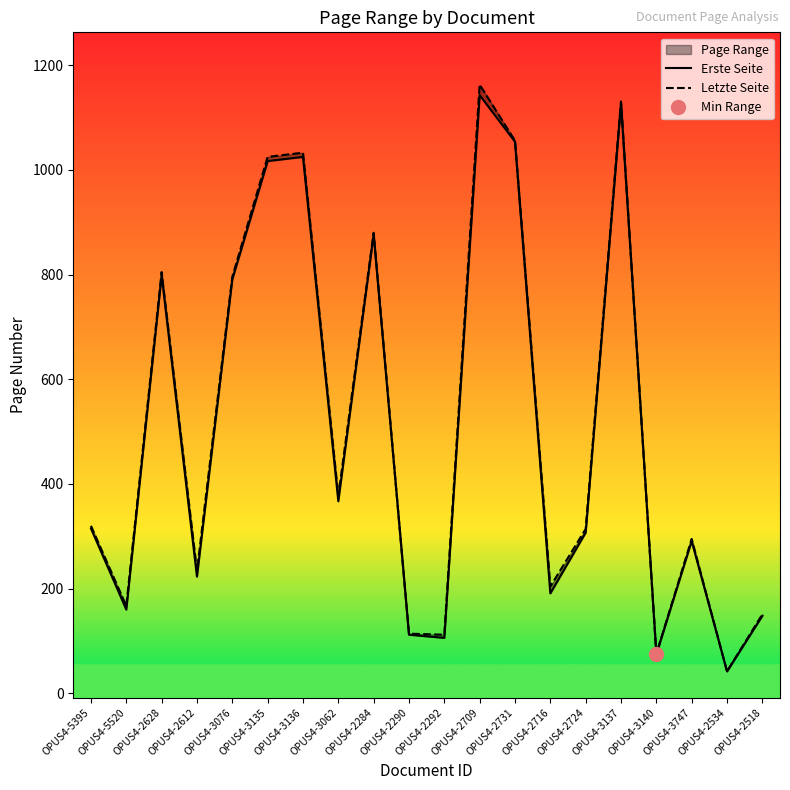

Between OPUS4-2724 and OPUS4-2612, which is larger?

OPUS4-2724